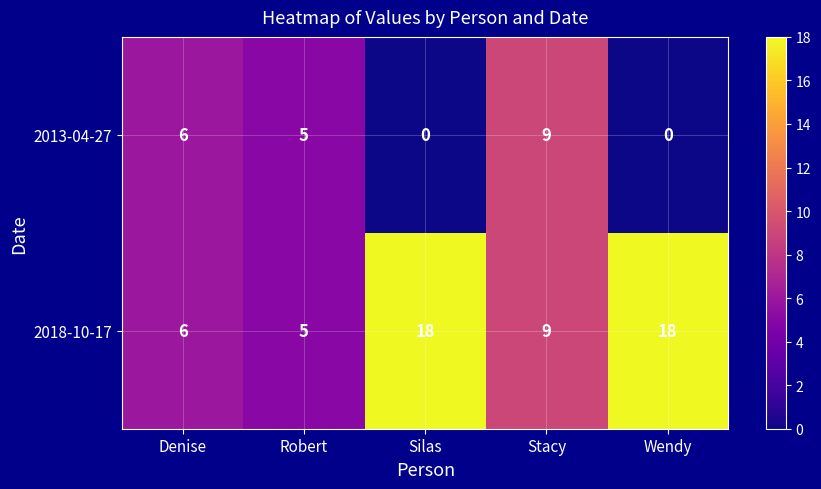

How many data points in 2018-10-17 are less than 9?

2